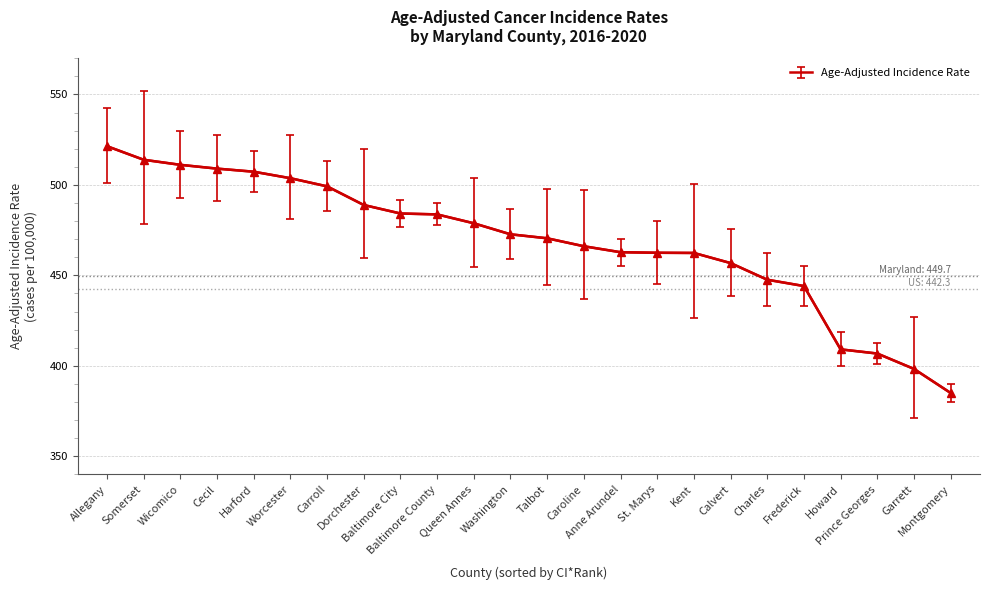

What is the maximum value shown in the chart?

521.4